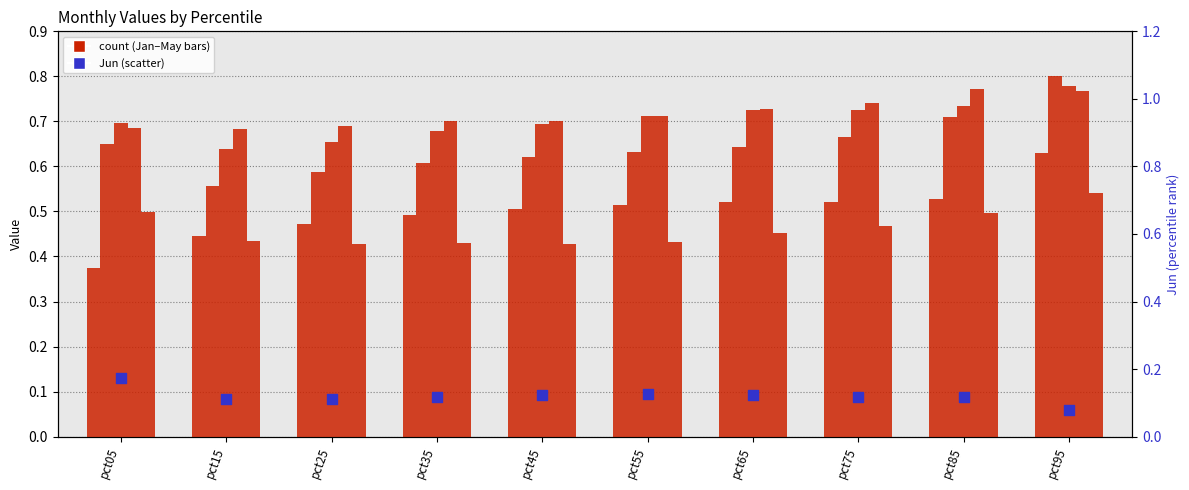

Which series reaches the minimum Y coordinate?

Jun